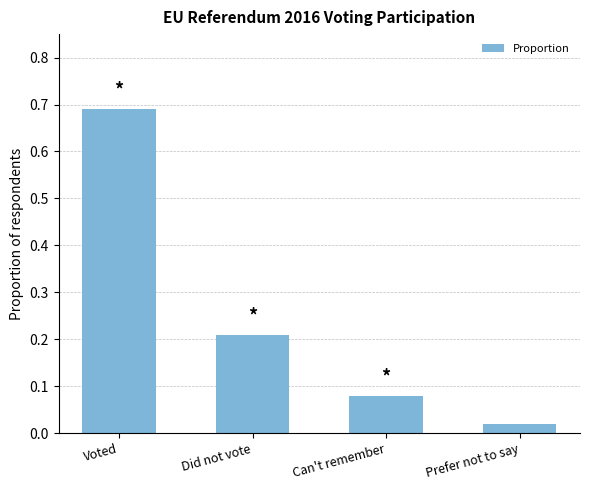

Where is the data nearest to the value 0?

Prefer not to say